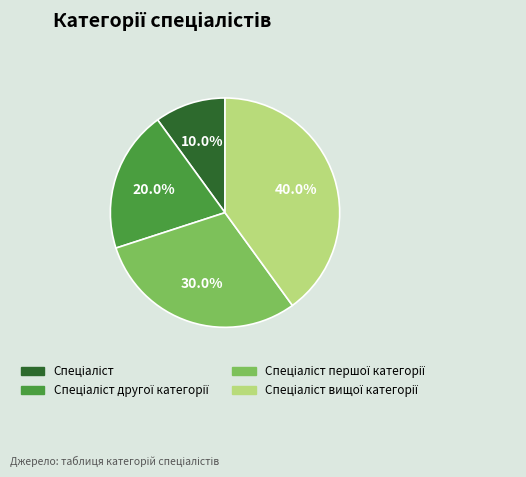

Does any single category account for the majority?

No